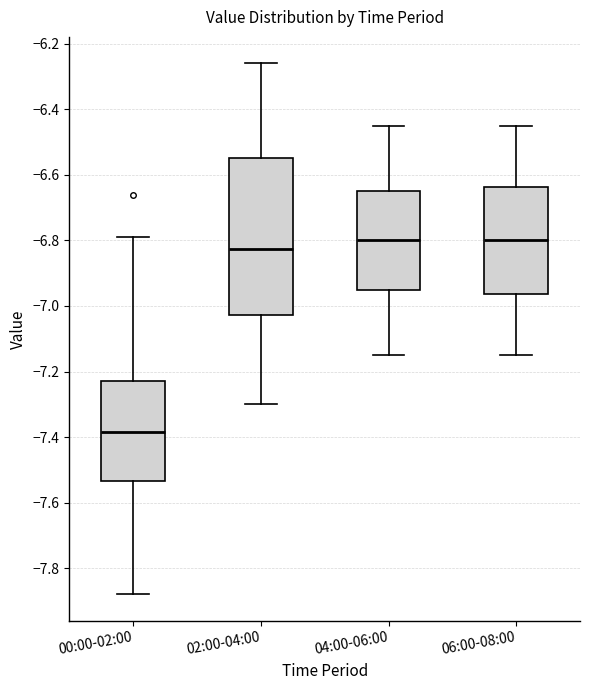

Reading left to right, read every box against the y-axis: the position of its median line, the range the box covers, and the ends of its whiskers. The values are not printed on the chart, so give them approximately, as read against the axis.

00:00-02:00: median -7.38, box -7.54 to -7.22, whiskers -7.88 to -6.78
02:00-04:00: median -6.82, box -7.02 to -6.54, whiskers -7.30 to -6.26
04:00-06:00: median -6.80, box -6.94 to -6.64, whiskers -7.14 to -6.44
06:00-08:00: median -6.80, box -6.96 to -6.64, whiskers -7.14 to -6.44